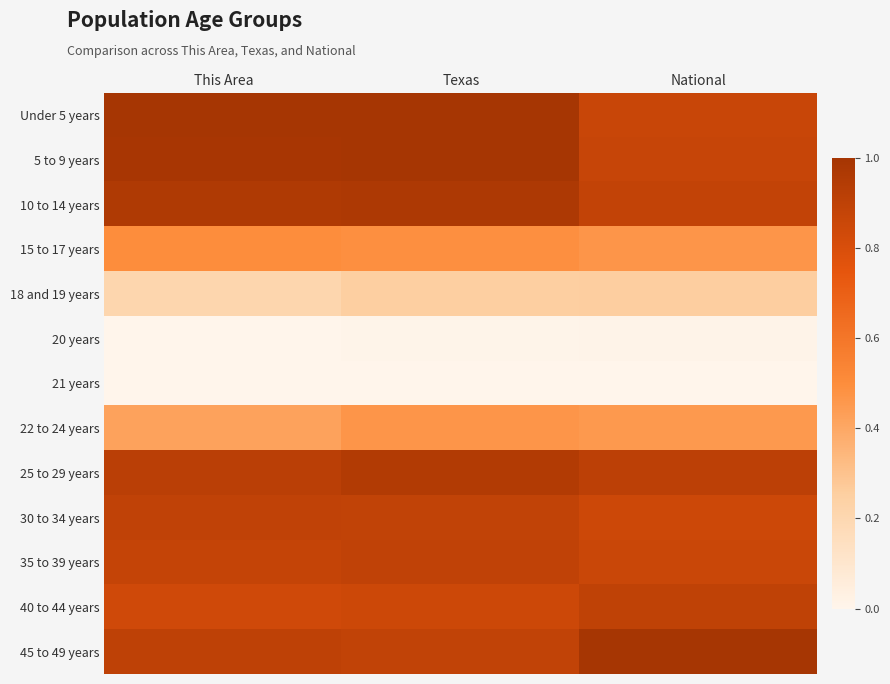

What is the maximum value shown in the chart?

1.0